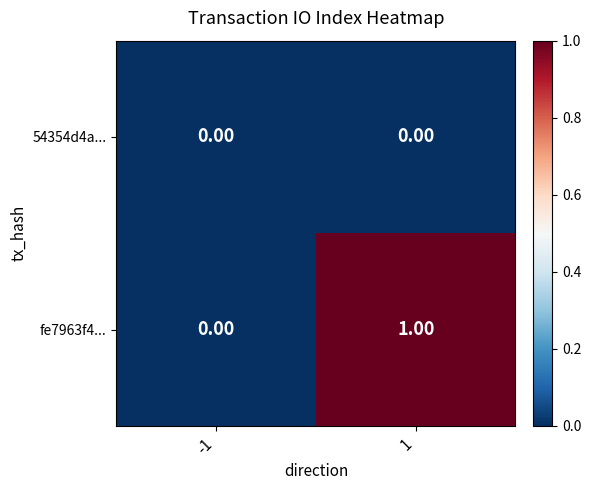

How many categories are shown in the chart?

2